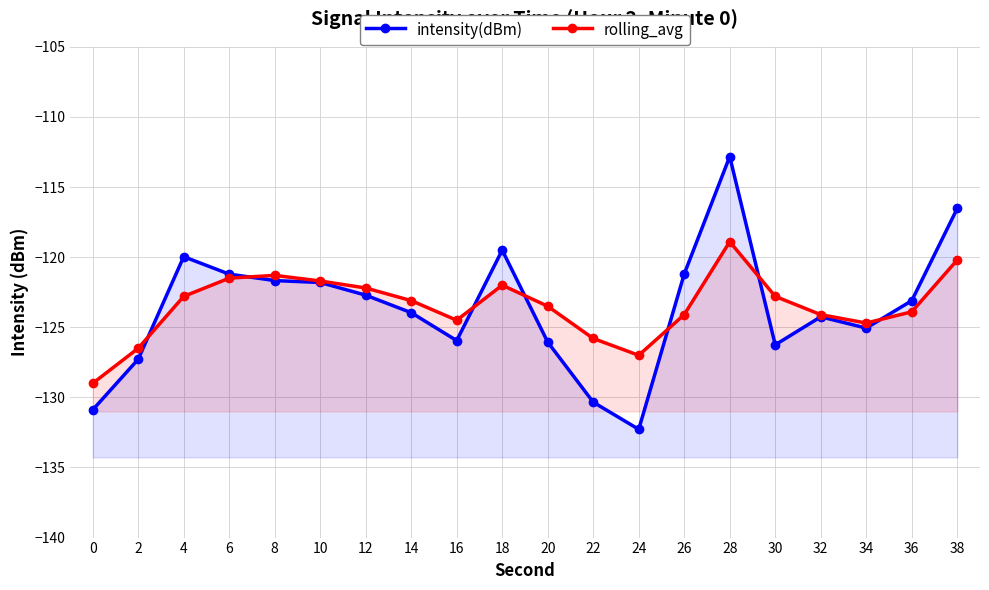

What is the value of the intensity(dBm) point at the 20th from the left?

-116.5